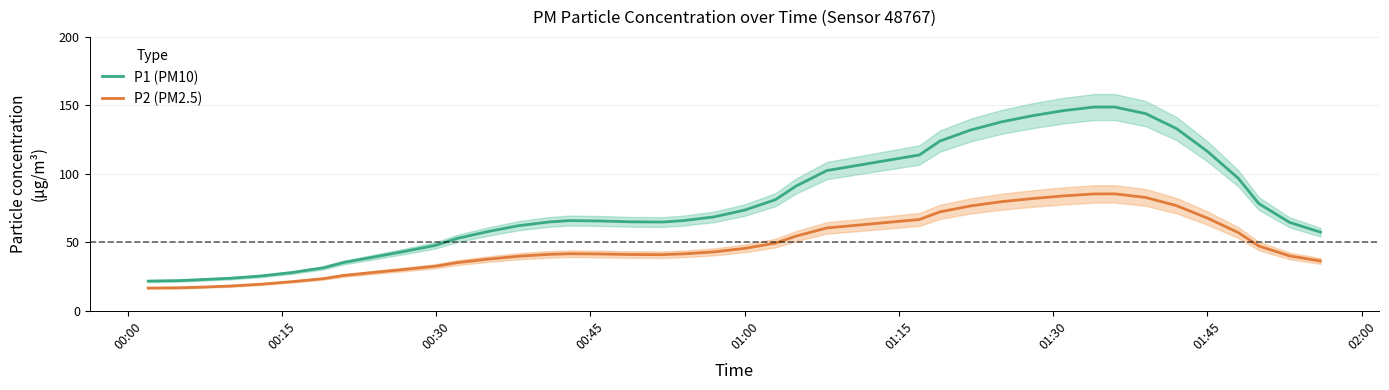

True or false: P2 (PM2.5) and P1 (PM10) intersect in this chart.

False